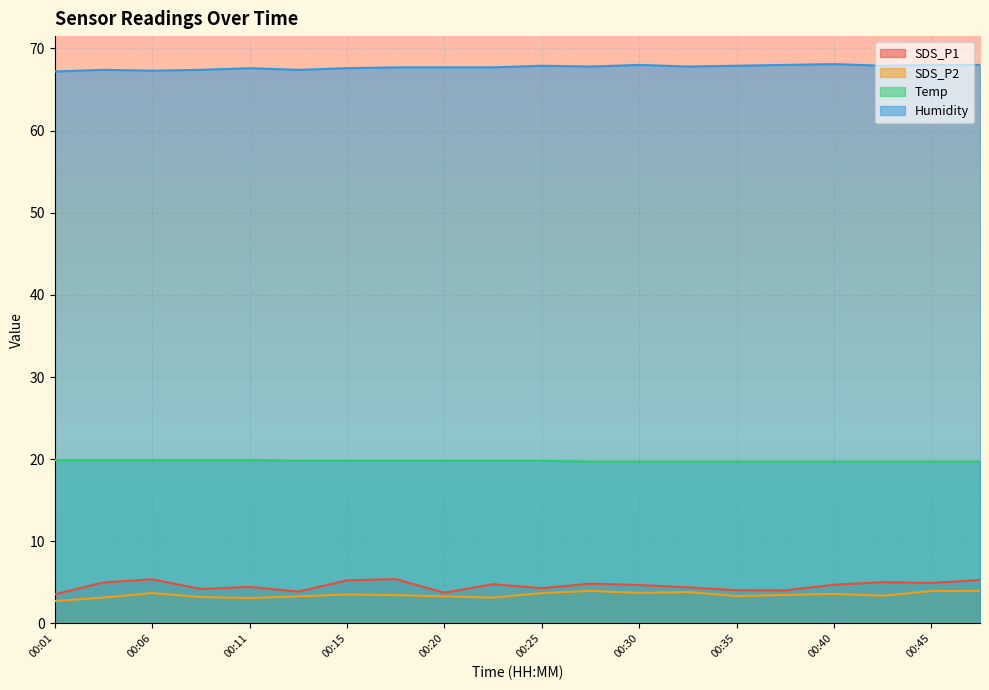

The Temp series shows 13.7 at 00:40. True or false?

False